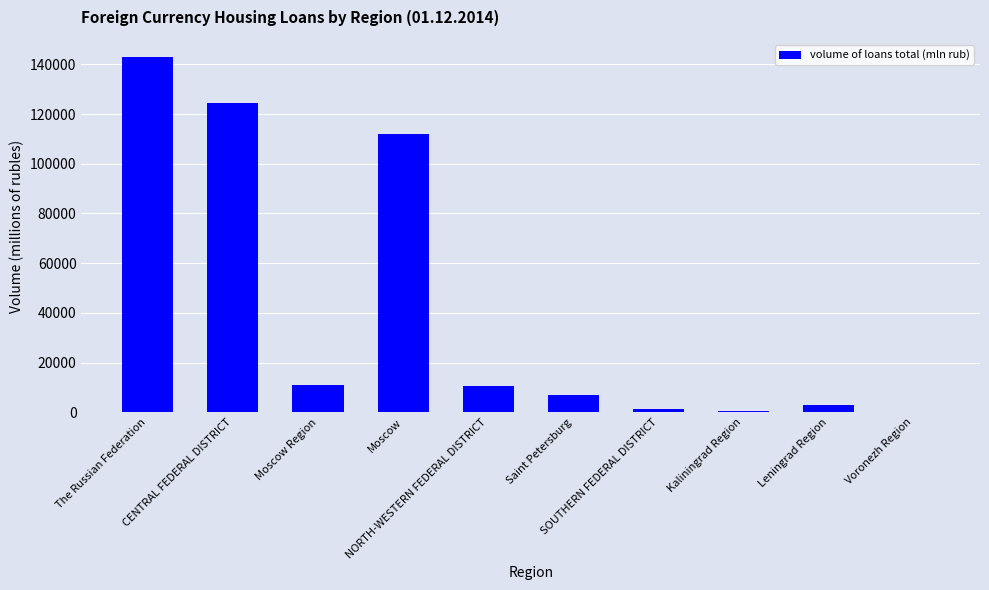

What is the sum of all values?

412368